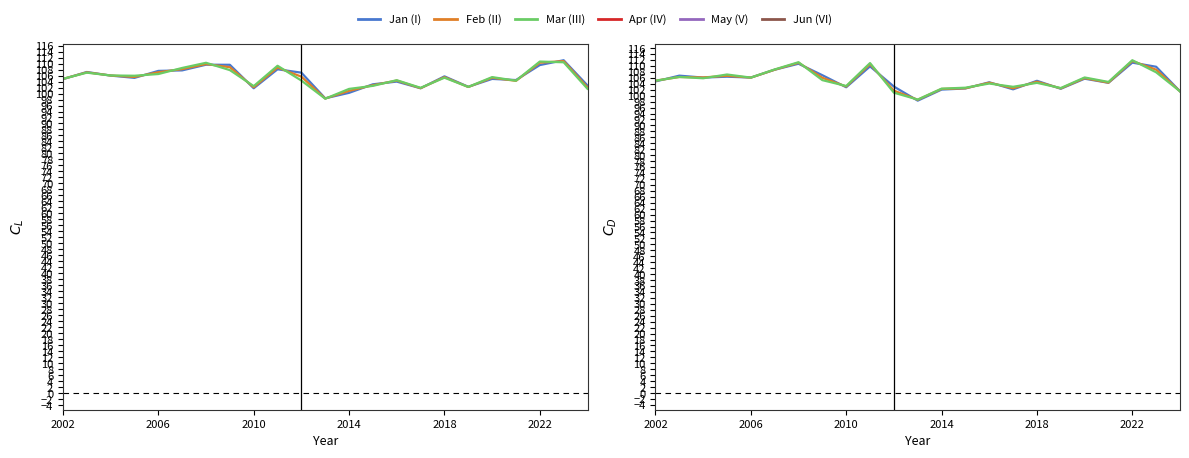

In Jan (I), how many points are higher than both neighbors (excluding endpoints)?

7